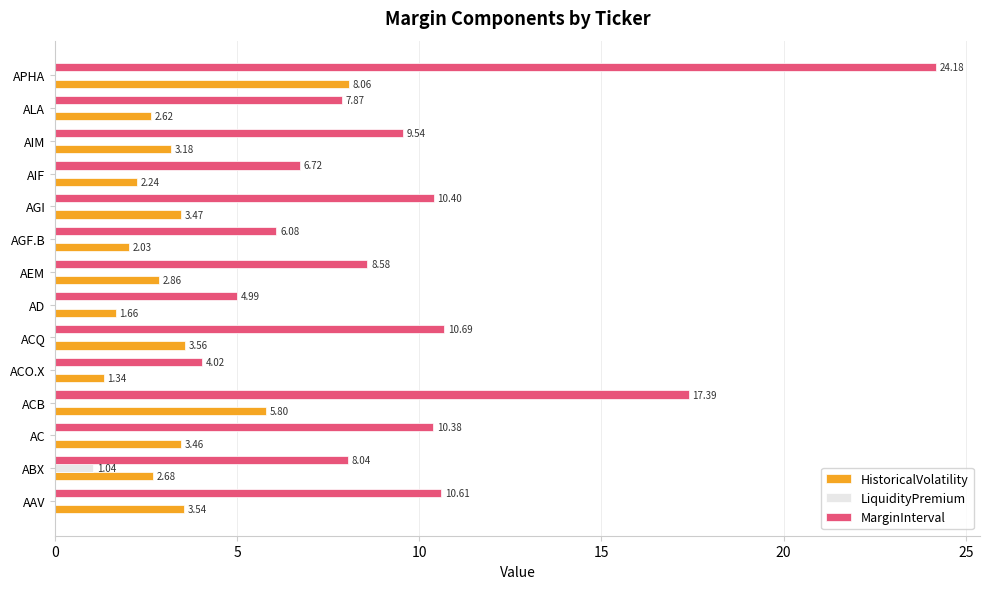

Between AEM and AIF, which series saw the biggest shift?

MarginInterval